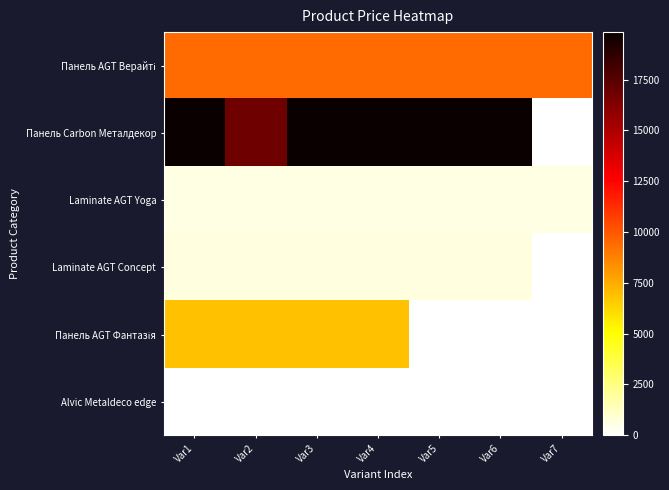

How many series are shown in this chart?

6